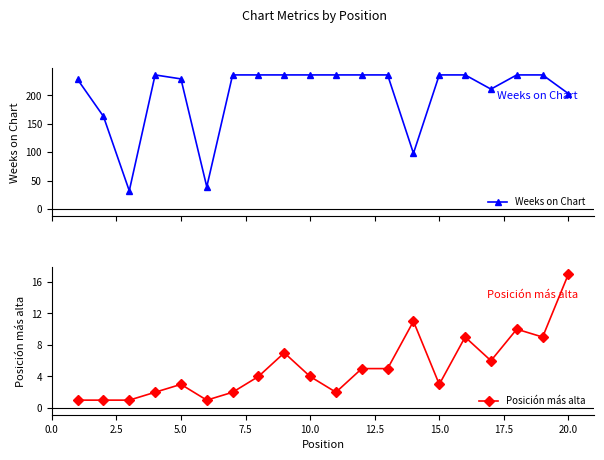

Rank the series by their maximum value, from highest to lowest.

Weeks on Chart, Posición más alta